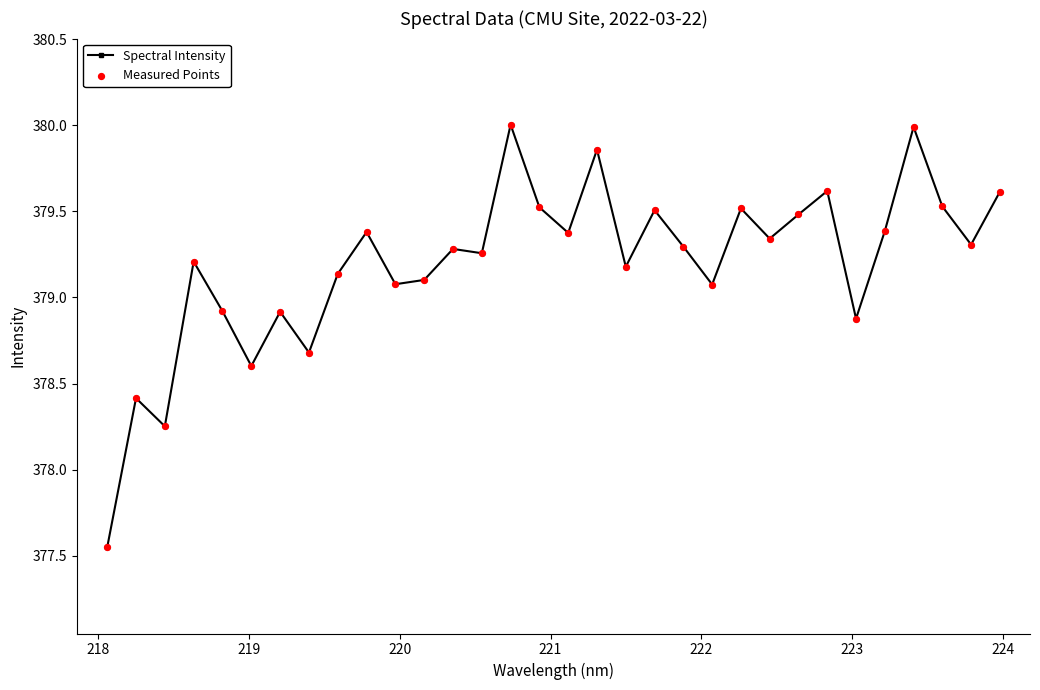

What is the greatest value displayed?

380.0